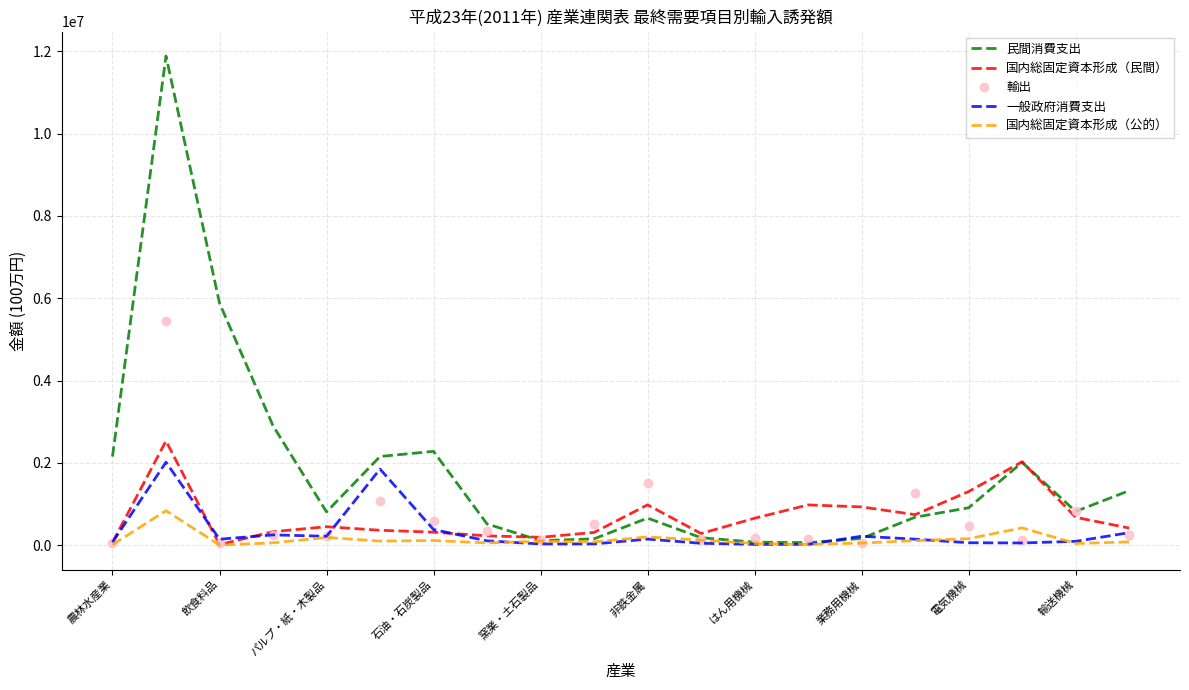

What is the maximum value shown in the chart?

11881297